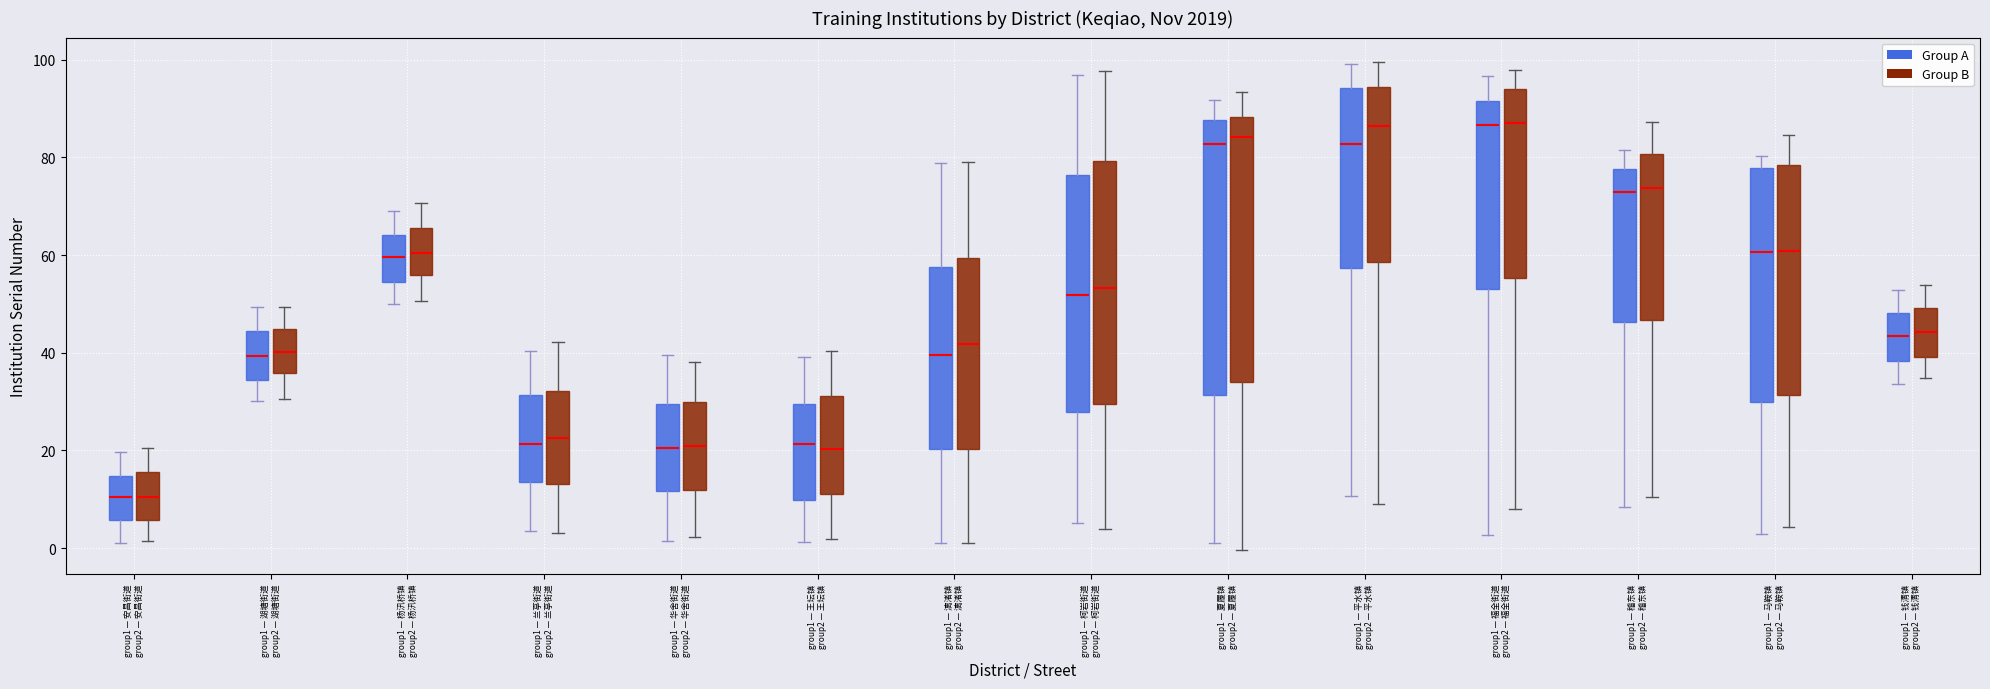

Where is the upper edge of the box for group1 — 王坛镇 group2 — 王坛镇 (Group B) on the y-axis? The values are not printed on the chart, so give them approximately, as read against the axis.

32